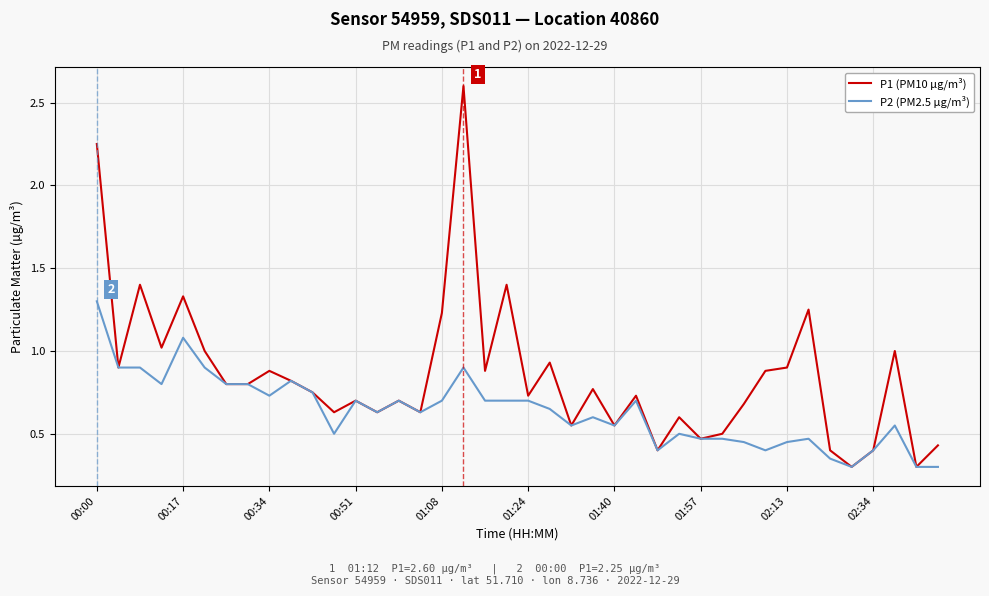

Which series has the largest total across all categories?

P1 (PM10 µg/m³)